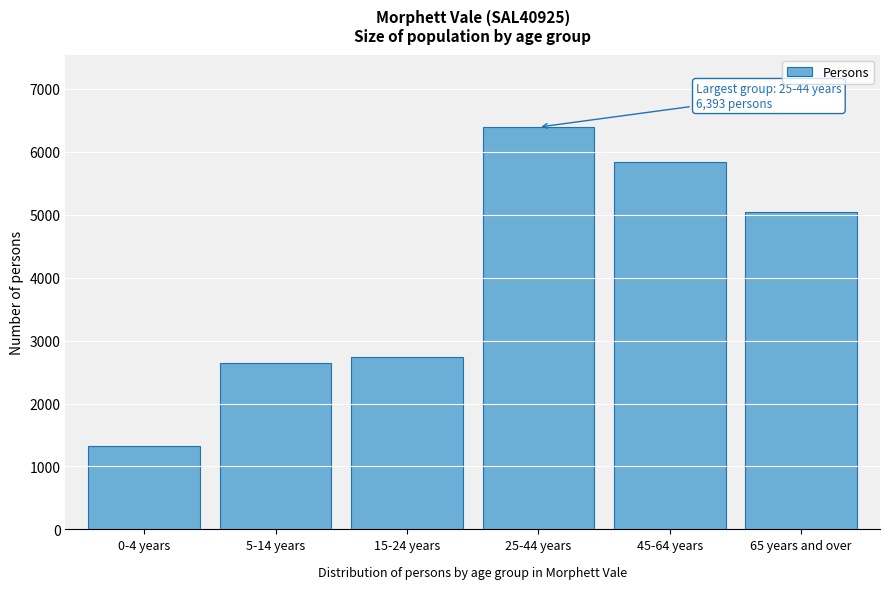

Reading right to left, transcribe all the data shown in this chart.

5049	5842	6393	2740	2650	1323